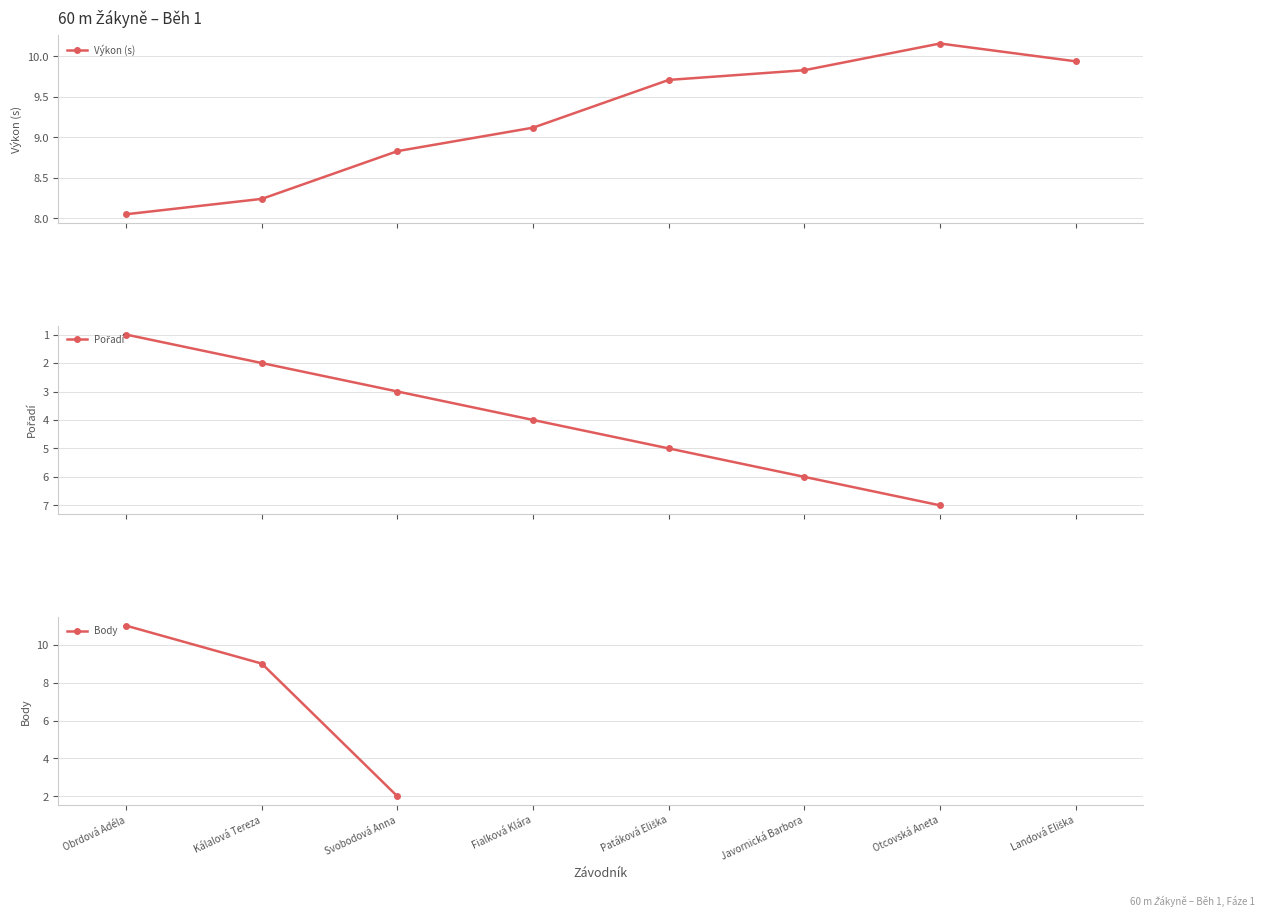

Which has a higher value, Landová Eliška or Fialková Klára?

Landová Eliška